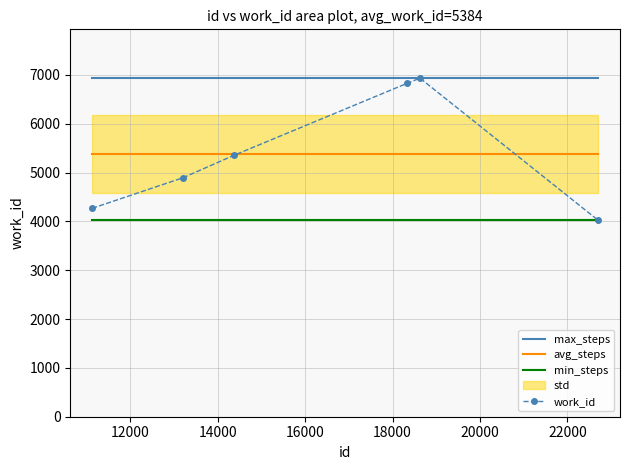

What is the value of the work_id point at the 2nd from the left?

4893.0